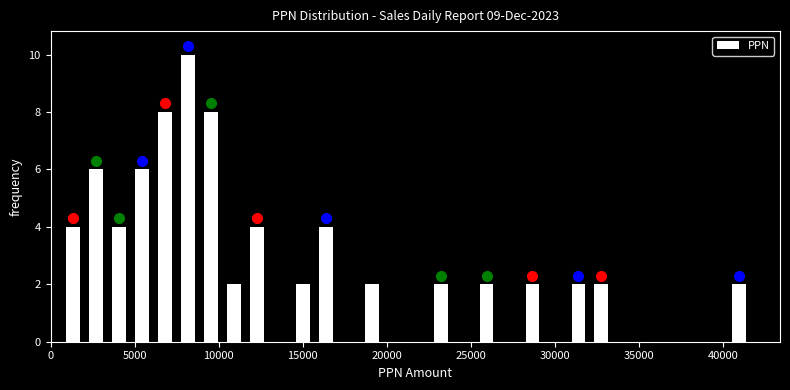

Read against the x-axis, roughly where is the centre of the tallest bar?

8000